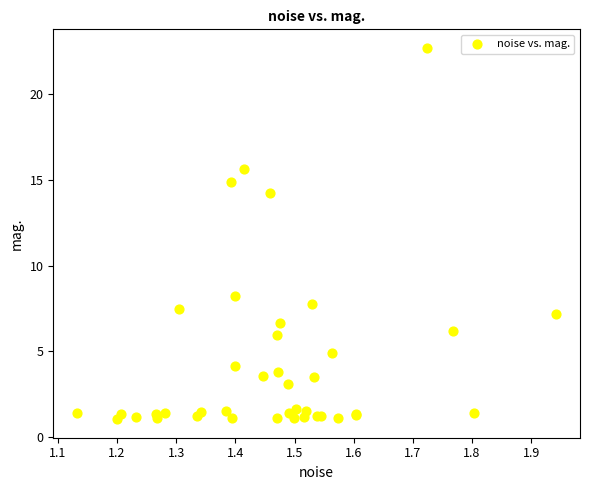

What Y value in the scatter plot is closest to 11?

8.2